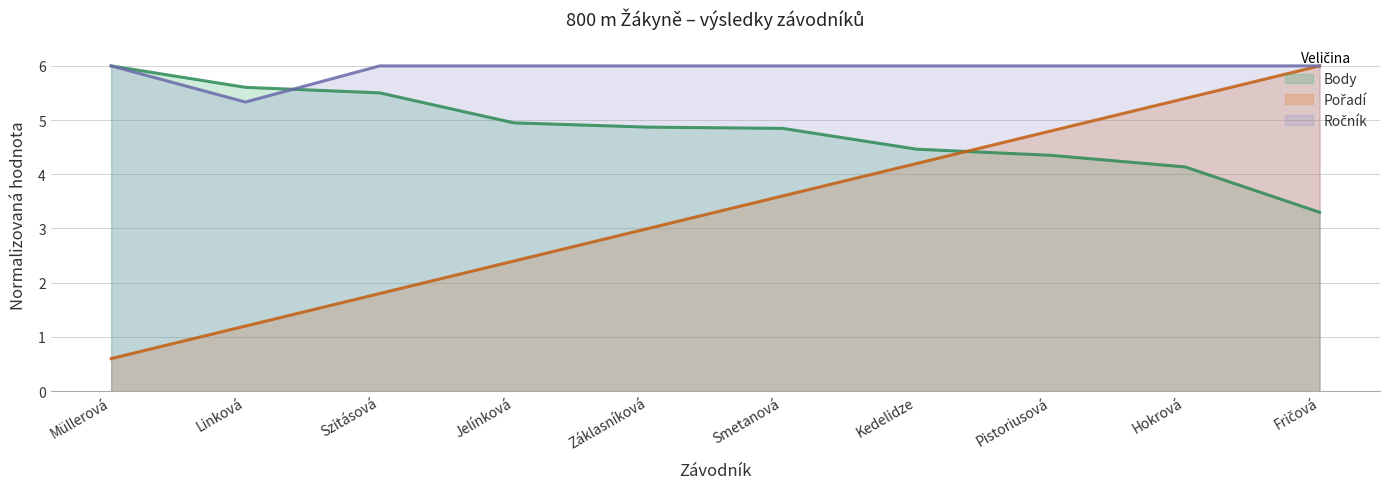

How many lines are shown in the chart?

3